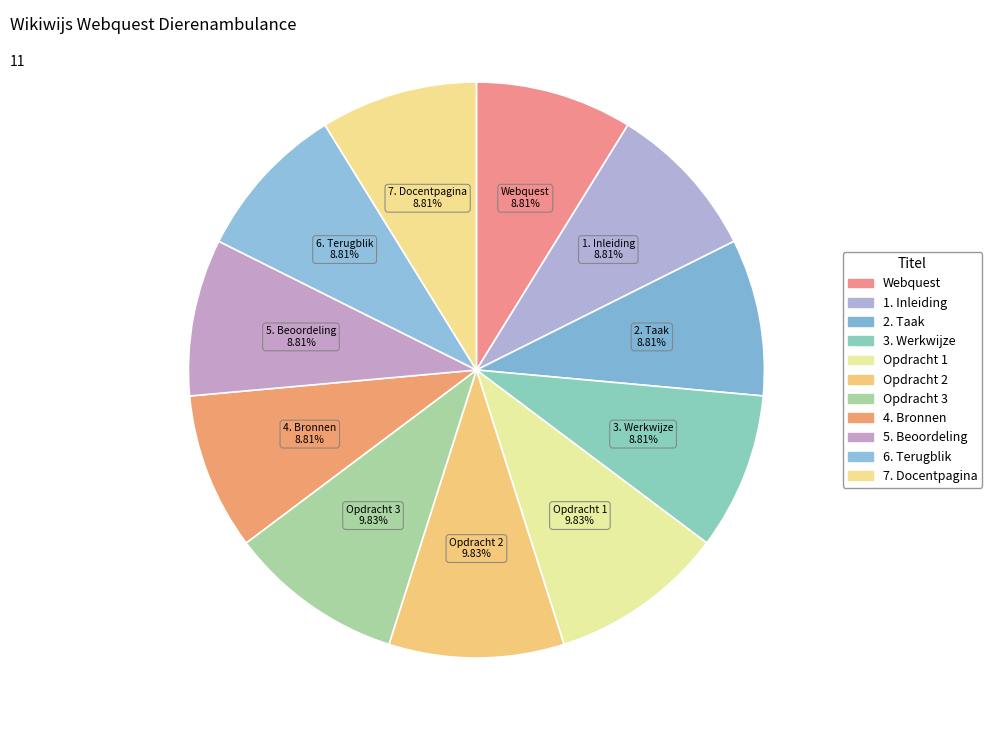

Count the number of slices in the pie.

11